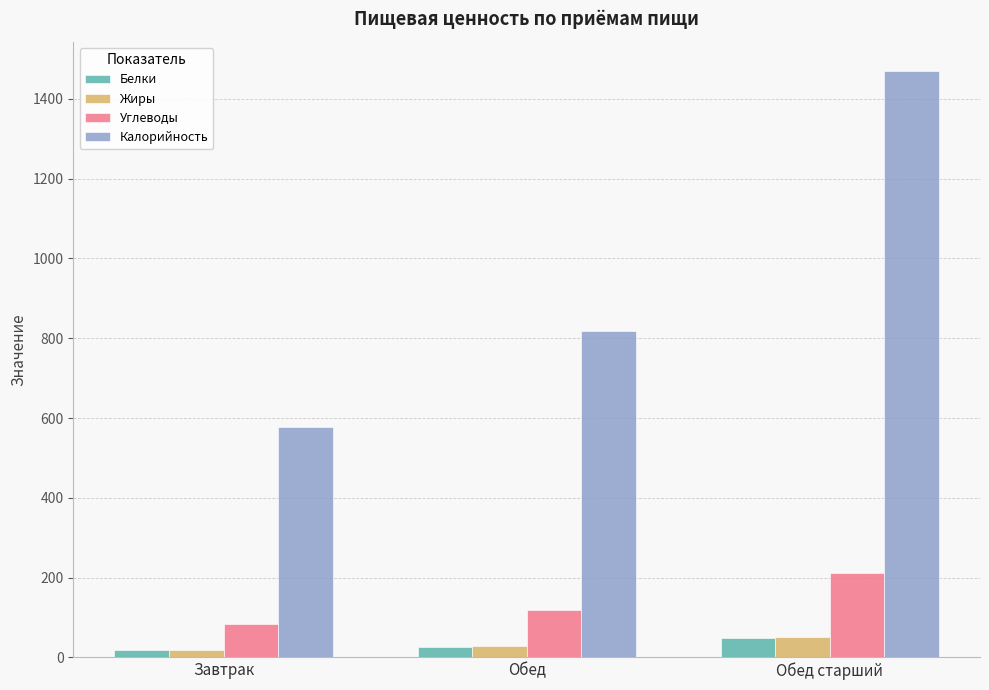

What is the greatest value displayed?

1469.0